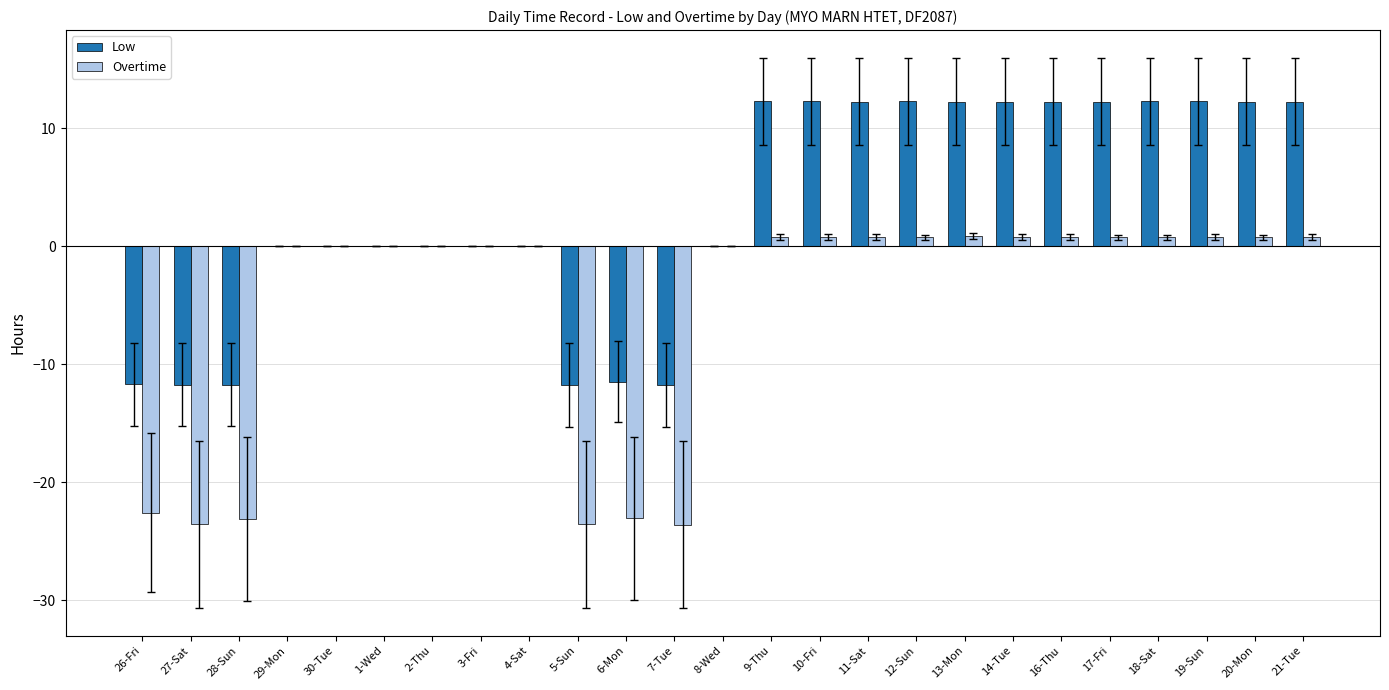

Which series changed the most between 3-Fri and 20-Mon?

Low